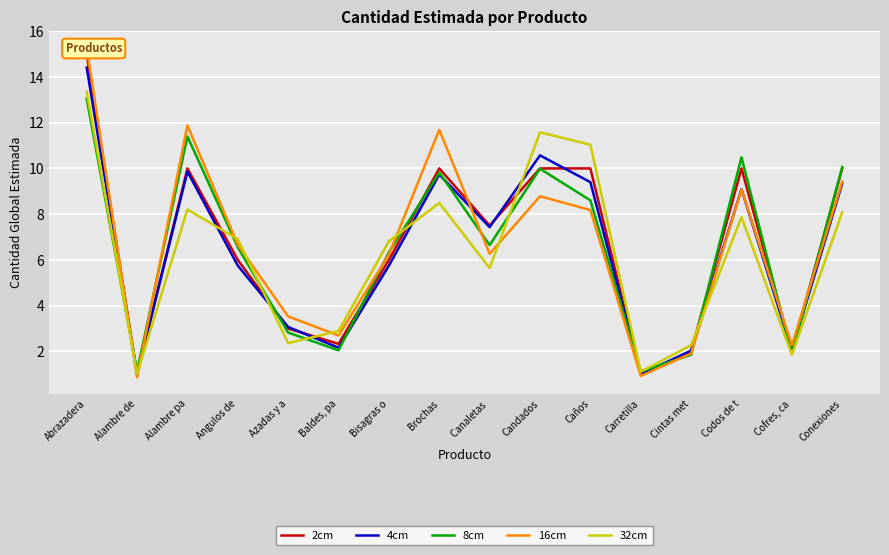

What is the total value across all series at Caños?

47.2